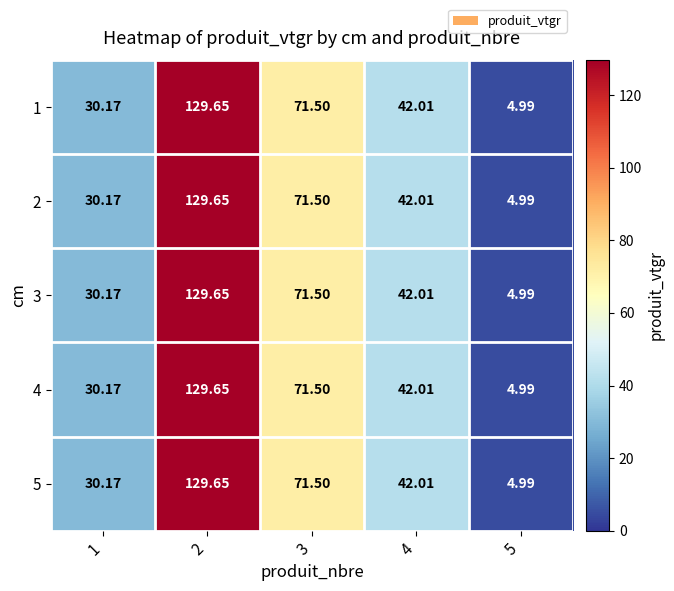

What is the total value across all series at 3?

357.5